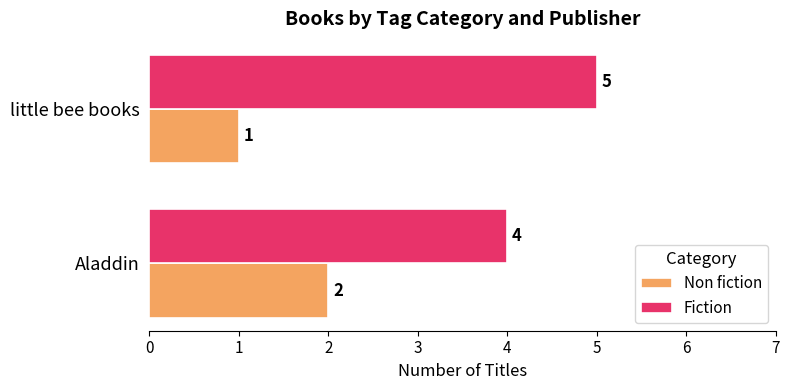

Rank the categories by Fiction value from lowest to highest.

Aladdin, little bee books